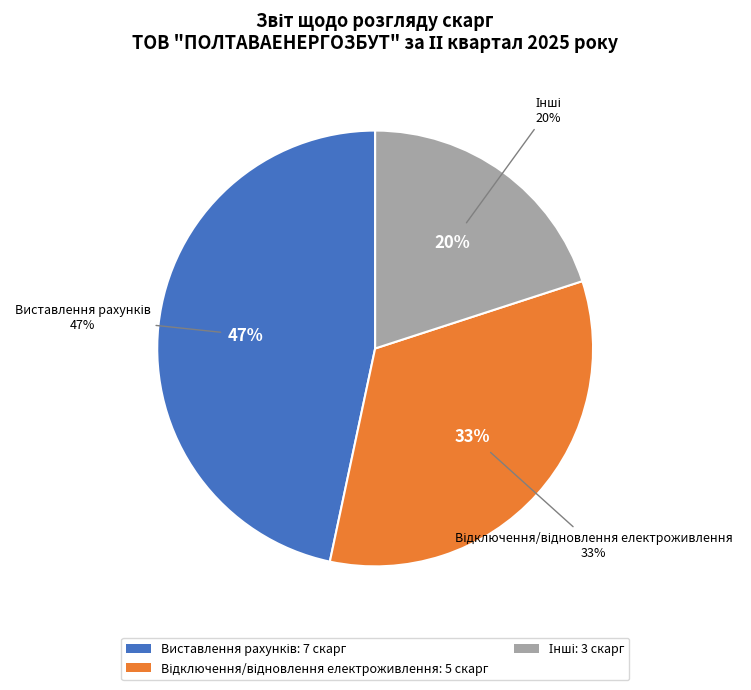

What is the largest slice in the pie chart?

Виставлення рахунків